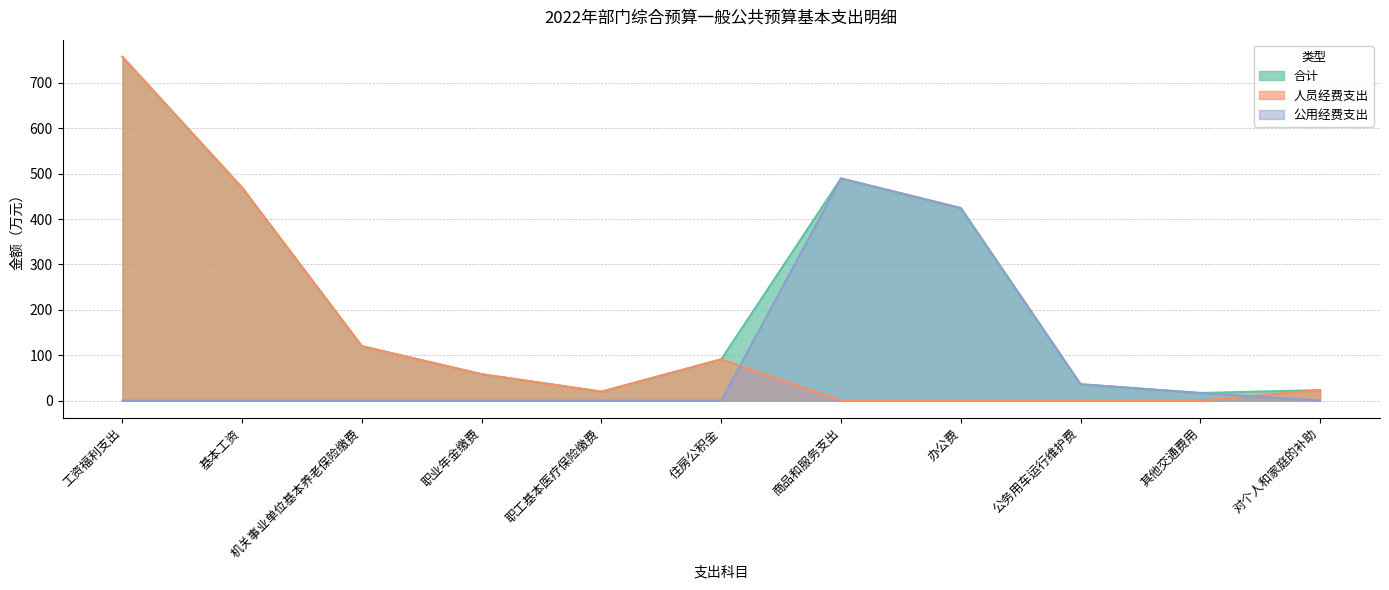

Does the chart display data point markers on the line(s)?

No